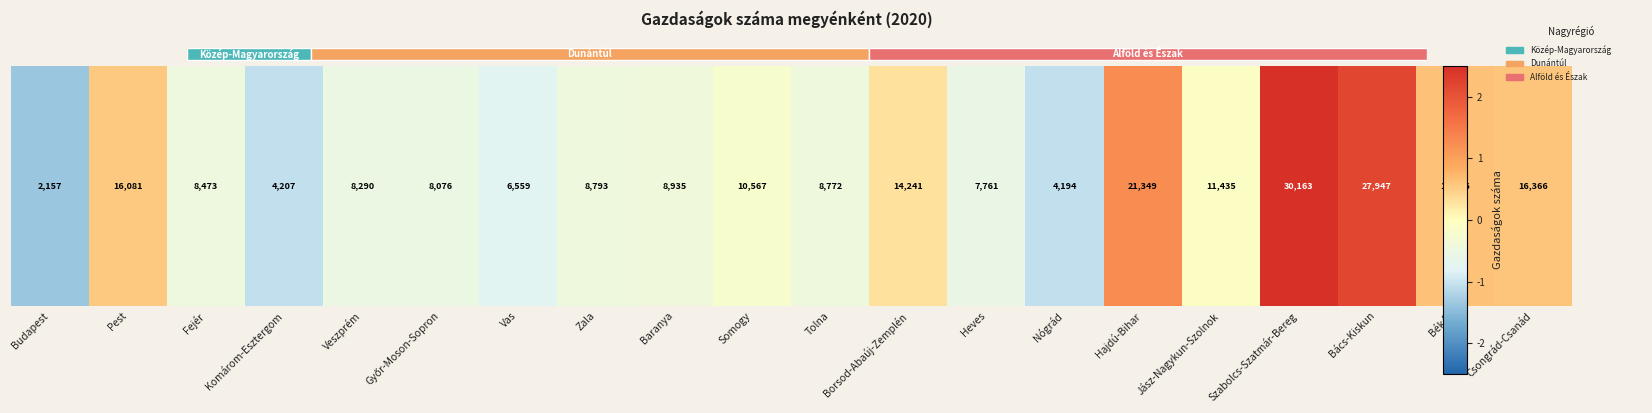

Rank the categories by value from highest to lowest.

Szabolcs-Szatmár-Bereg, Bács-Kiskun, Hajdú-Bihar, Békés, Csongrád-Csanád, Pest, Borsod-Abaúj-Zemplén, Jász-Nagykun-Szolnok, Somogy, Baranya, Zala, Tolna, Fejér, Veszprém, Győr-Moson-Sopron, Heves, Vas, Komárom-Esztergom, Nógrád, Budapest